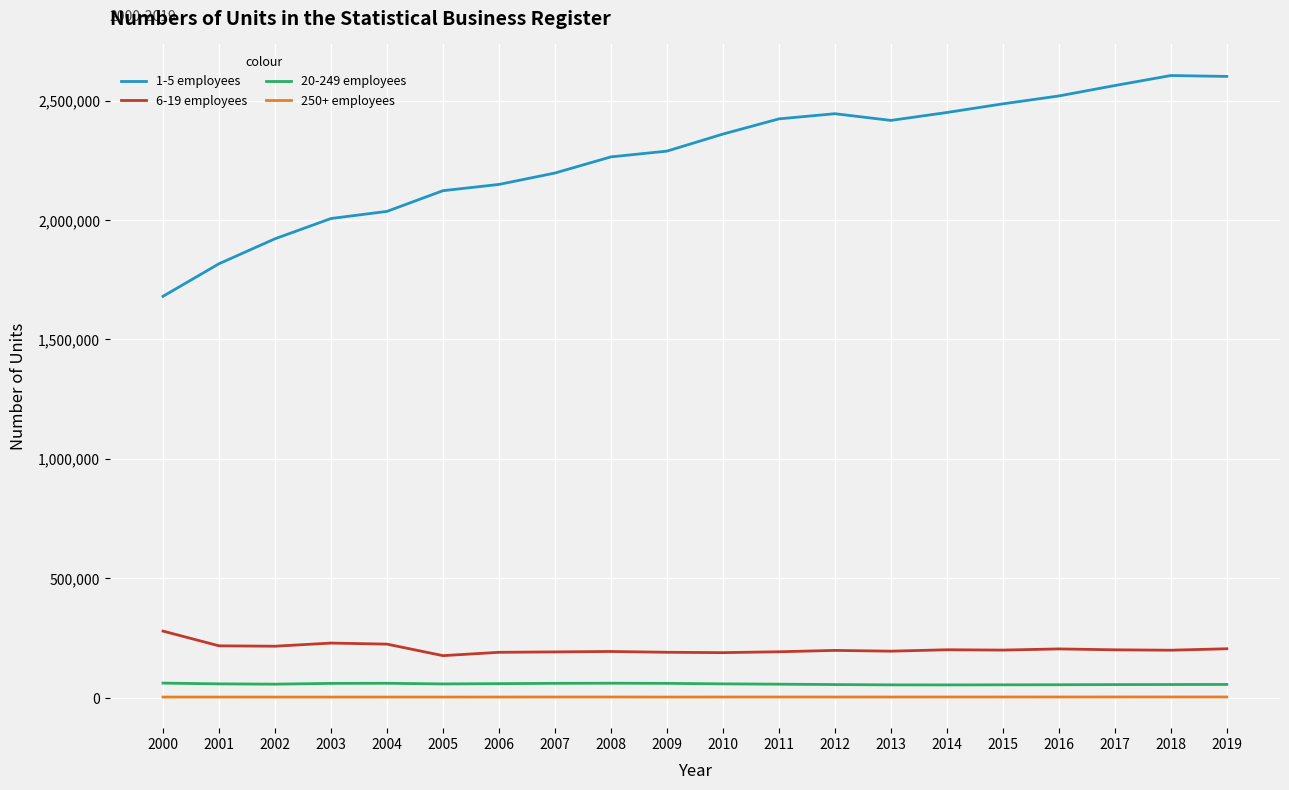

What is the greatest value displayed?

2604732